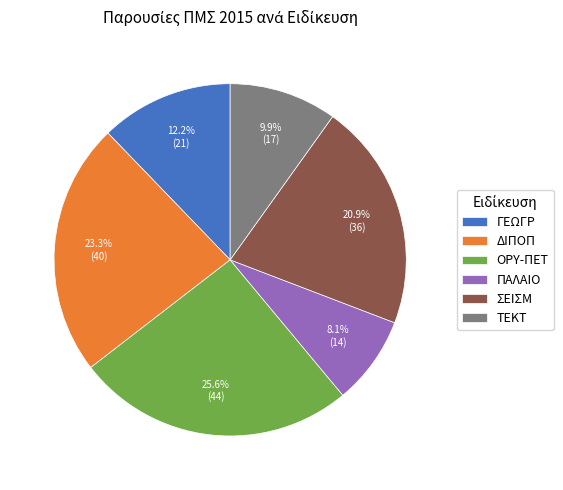

How many segments does this pie chart have?

6